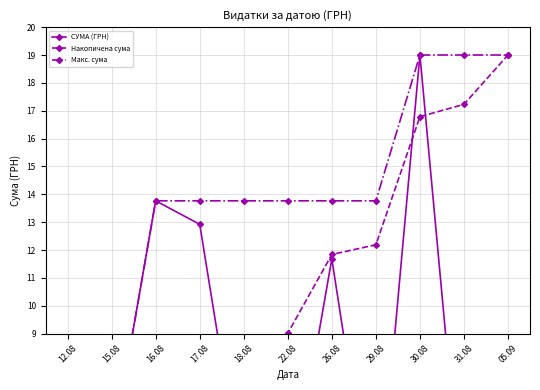

True or false: Макс. сума has more than 0 points higher than both neighbors.

False